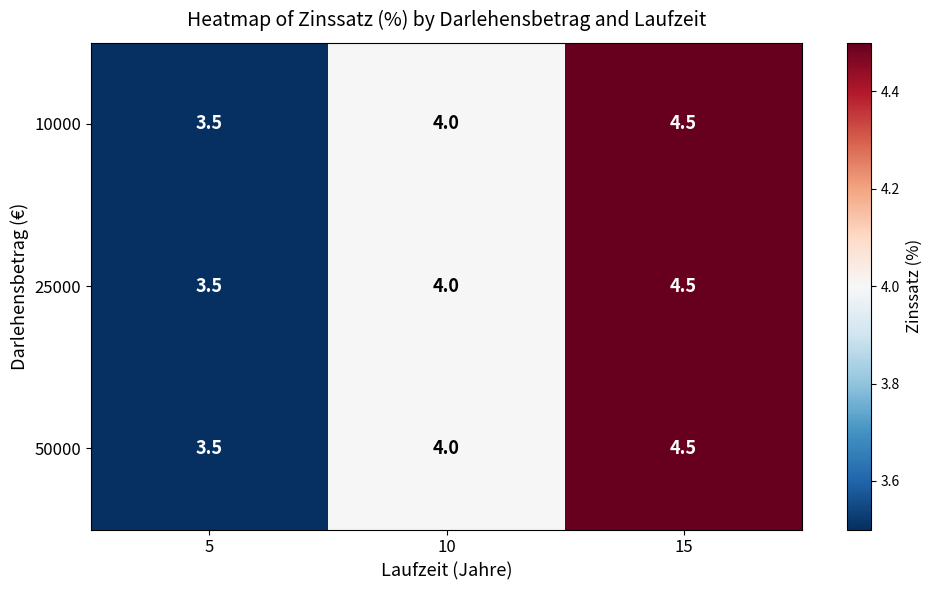

What is the difference between the maximum and minimum values in the 25000 series?

1.0